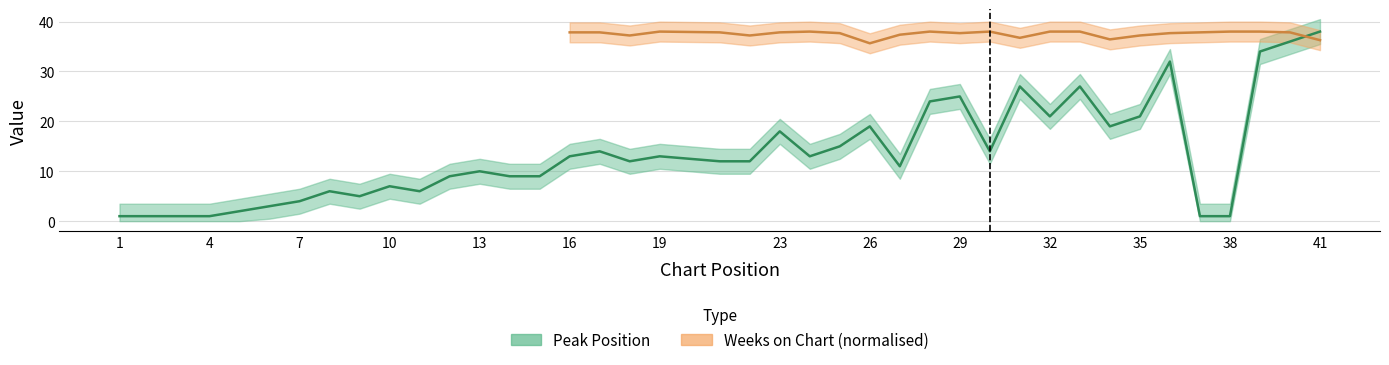

Rank the categories by value from lowest to highest.

1, 2, 3, 4, 37, 38, 5, 6, 7, 9, 8, 11, 10, 12, 14, 15, 13, 27, 18, 21, 22, 16, 19, 24, 17, 30, 25, 23, 26, 34, 32, 35, 28, 29, 31, 33, 36, 39, 40, 41